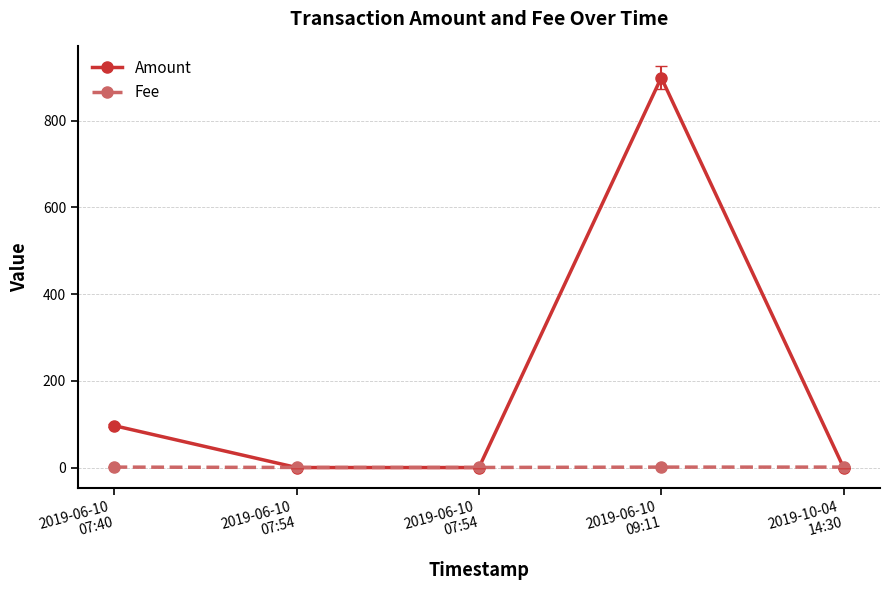

Rank the series by their maximum value, from highest to lowest.

Amount, Fee